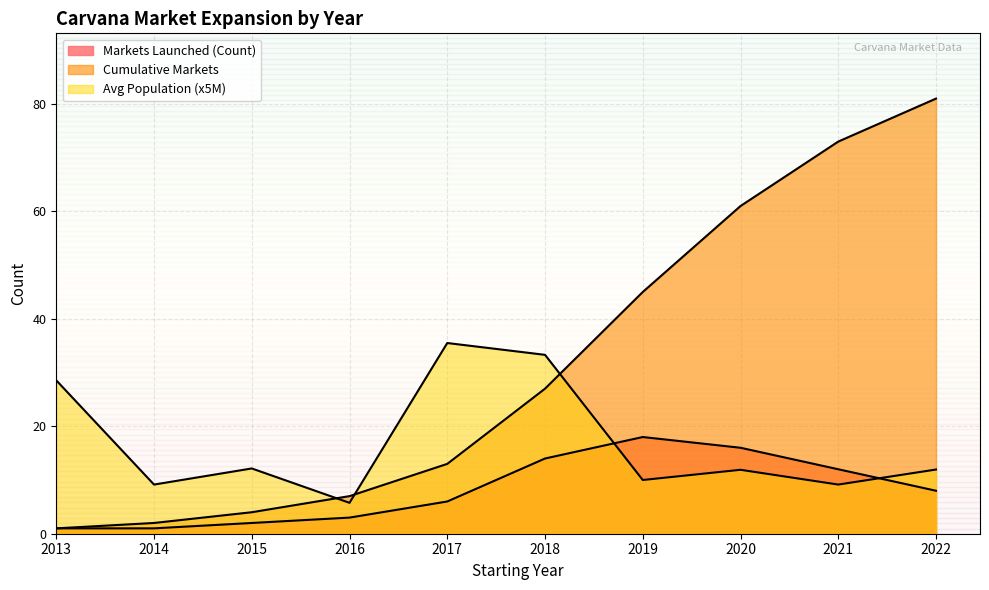

Reading left to right, transcribe all the data shown in this chart.

Markets Launched (Count): 1.0	1.0	2.0	3.0	6.0	14.0	18.0	16.0	12.0	8.0
Cumulative Markets: 1.0	2.0	4.0	7.0	13.0	27.0	45.0	61.0	73.0	81.0
Avg Population (M): 28.6	9.2	12.2	5.8	35.5	33.3	10.0	11.9	9.2	12.0